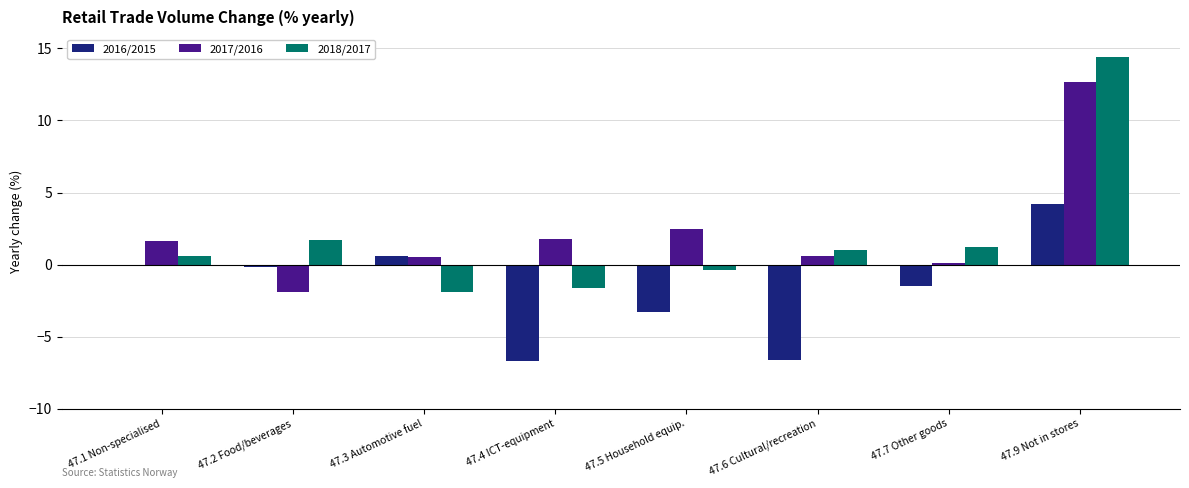

What is the sum of all 2017/2016 values?

17.9